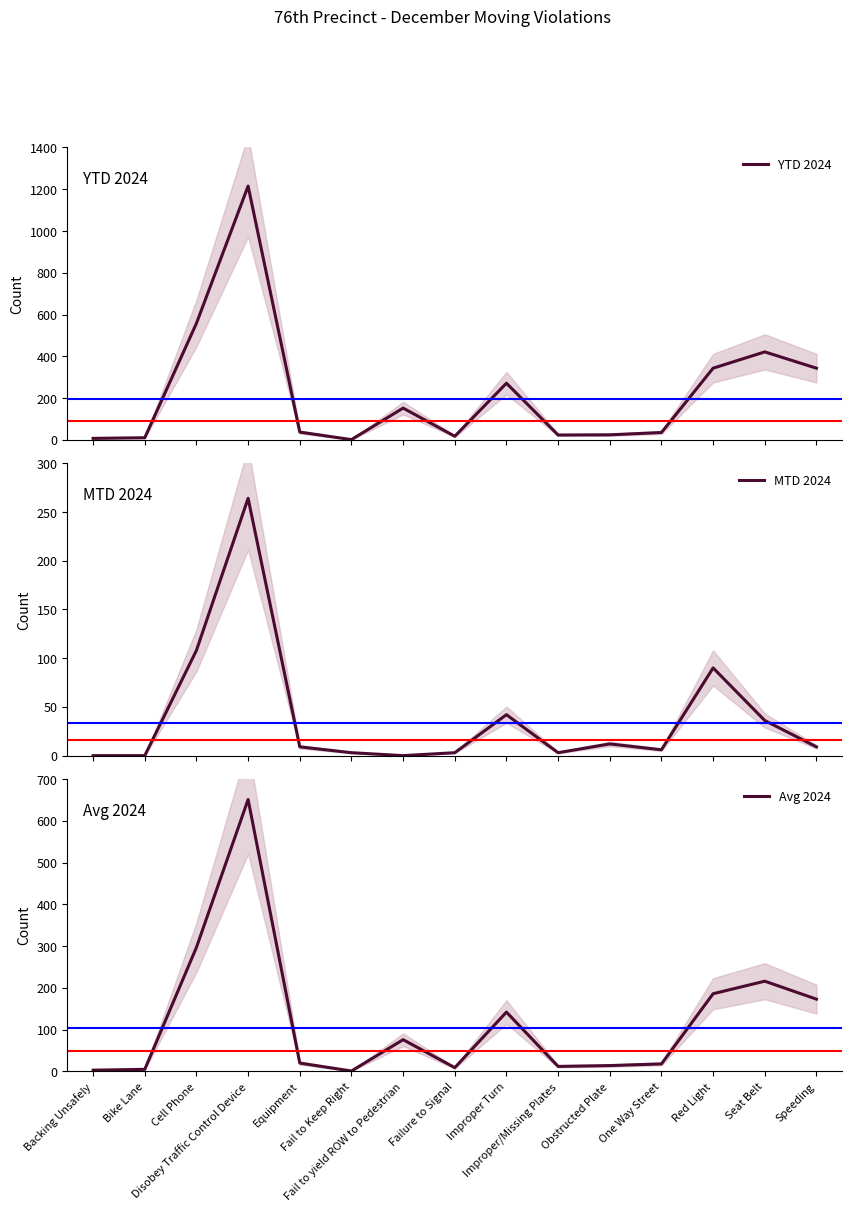

What is the spread (max minus min) of values at Bike Lane?

10